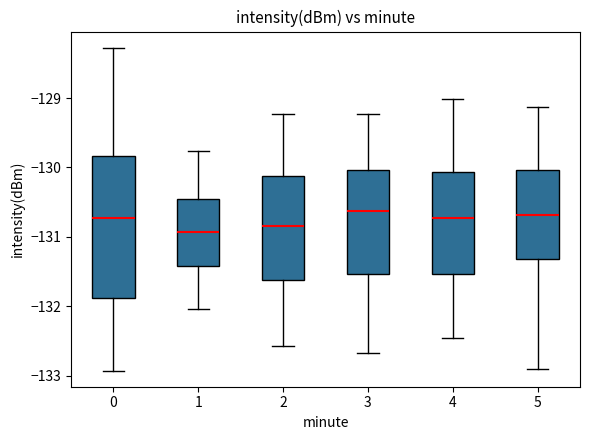

Reading left to right, transcribe this box plot: for each box, give where its median line is, the range the box spans, and where its two whiskers end, as read against the y-axis. The values are not printed on the chart, so give them approximately, as read against the axis.

0: median -130.7, box -131.9 to -129.8, whiskers -132.9 to -128.3
1: median -130.9, box -131.4 to -130.5, whiskers -132.0 to -129.8
2: median -130.8, box -131.6 to -130.1, whiskers -132.6 to -129.2
3: median -130.6, box -131.5 to -130.0, whiskers -132.7 to -129.2
4: median -130.7, box -131.5 to -130.1, whiskers -132.5 to -129.0
5: median -130.7, box -131.3 to -130.0, whiskers -132.9 to -129.1